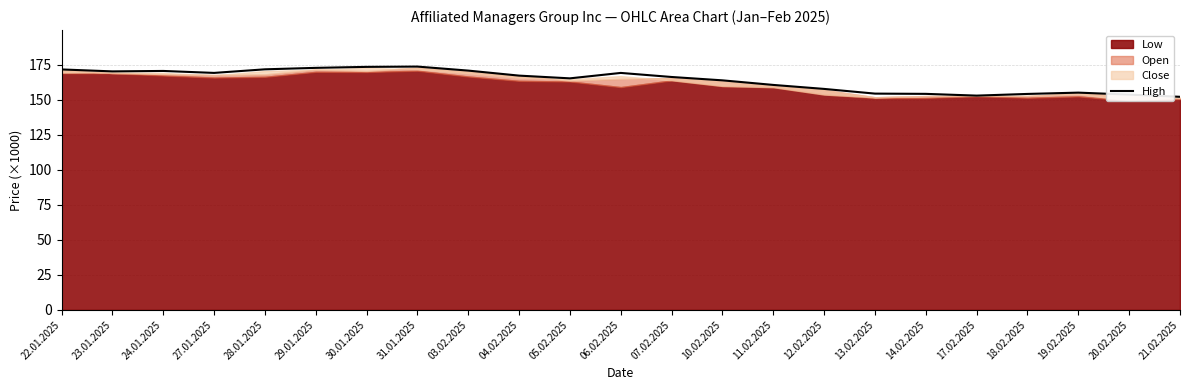

What position from the left is 19.02.2025?

21